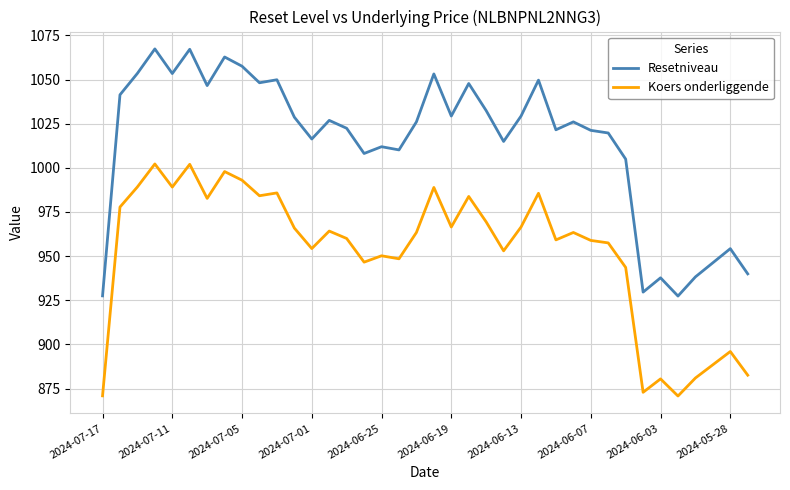

What are all the series names shown in the legend?

Resetniveau, Koers onderliggende